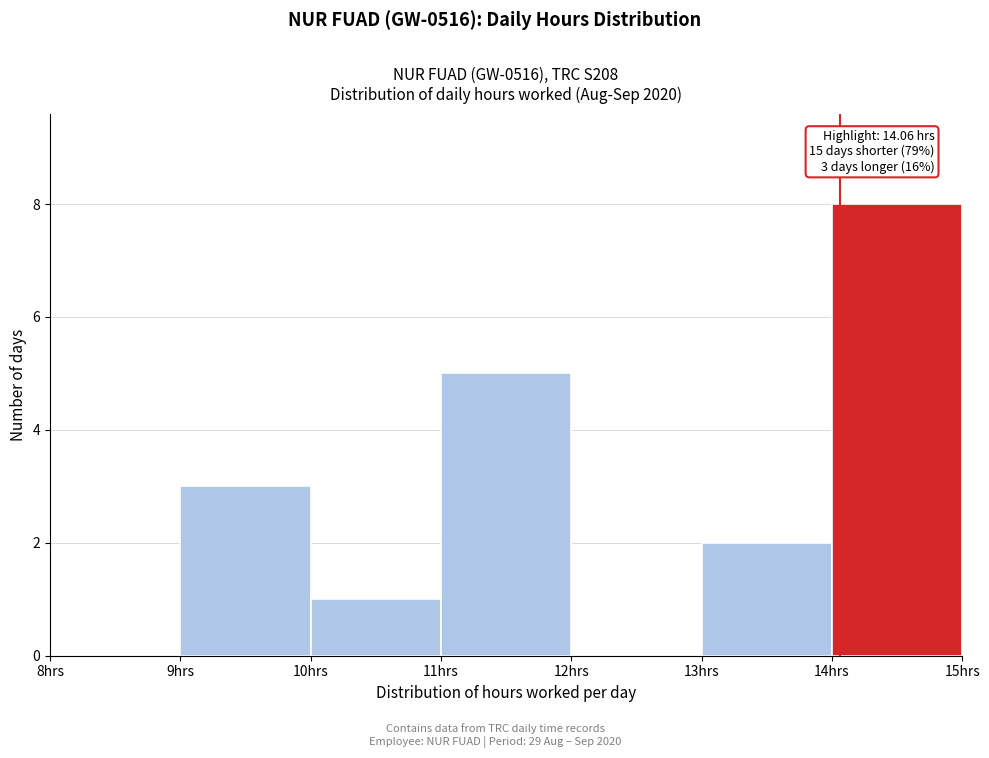

Over which range of the x-axis is the bar tallest?

14 to 15